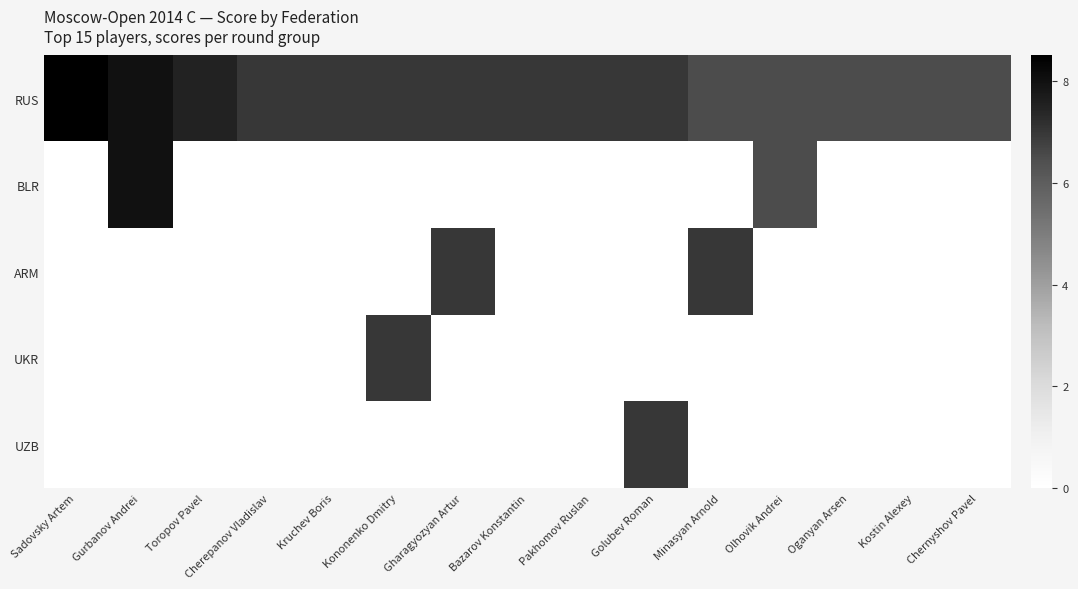

Rank the series by their maximum value, from lowest to highest.

ARM, UKR, UZB, BLR, RUS